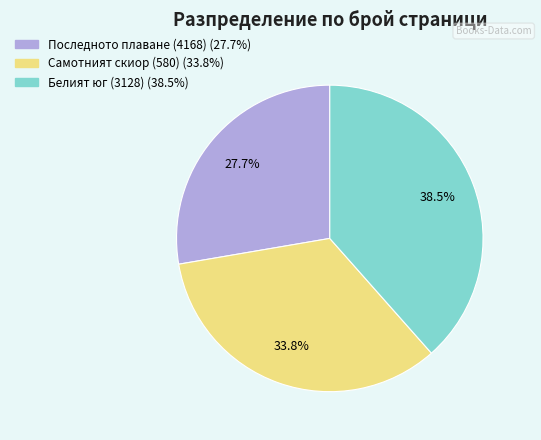

How many slices are in this pie chart?

3